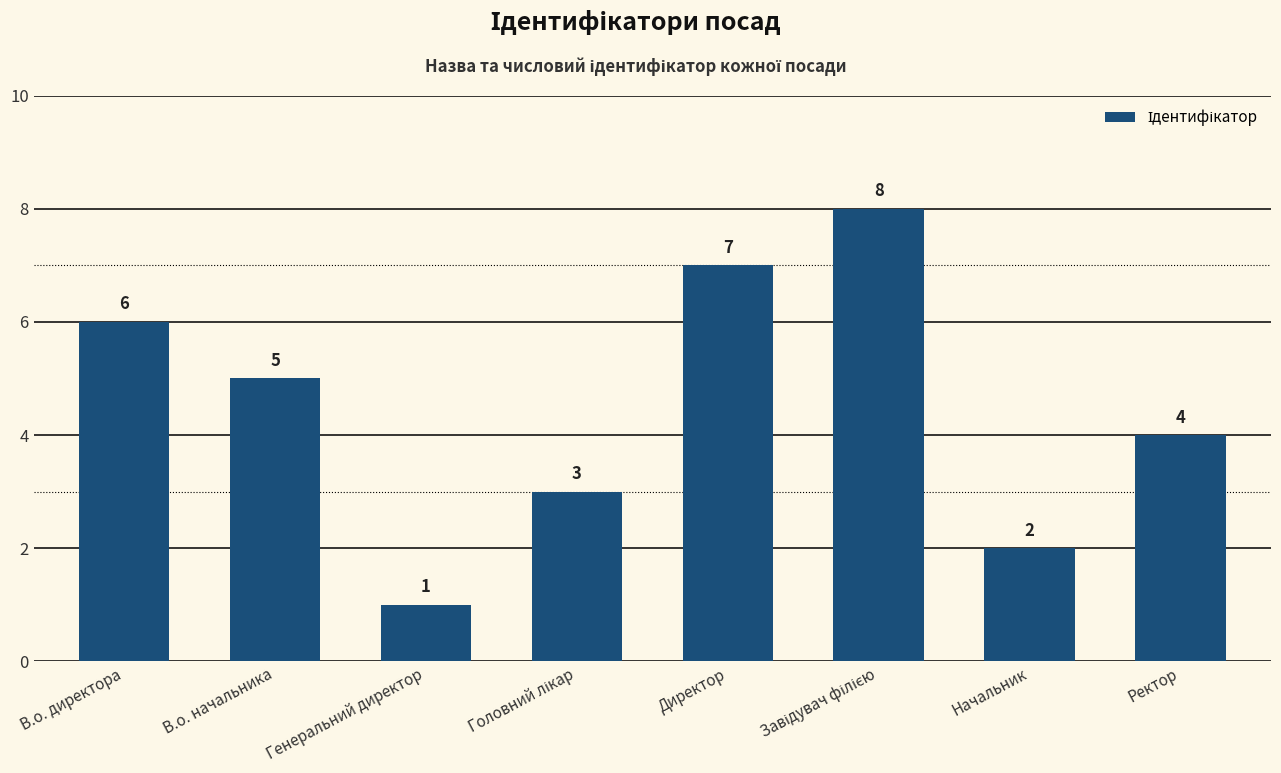

Which category has the lowest value across all series?

Генеральний директор